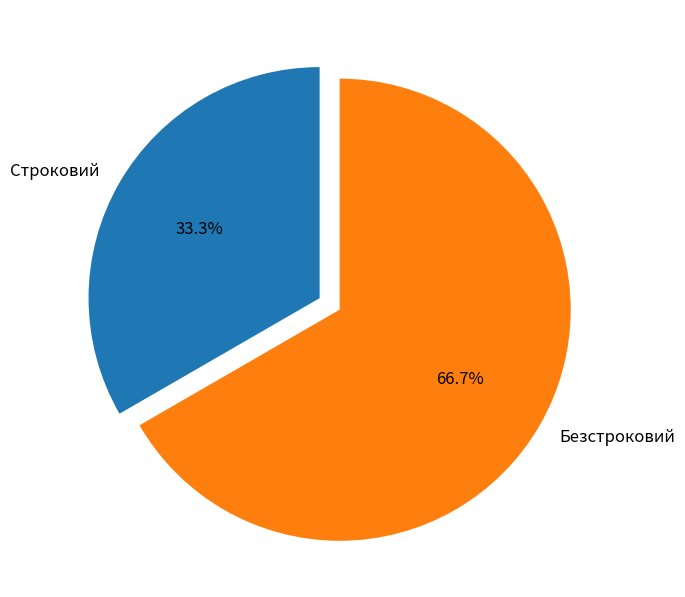

To the nearest percent, what portion does Безстроковий represent?

67%